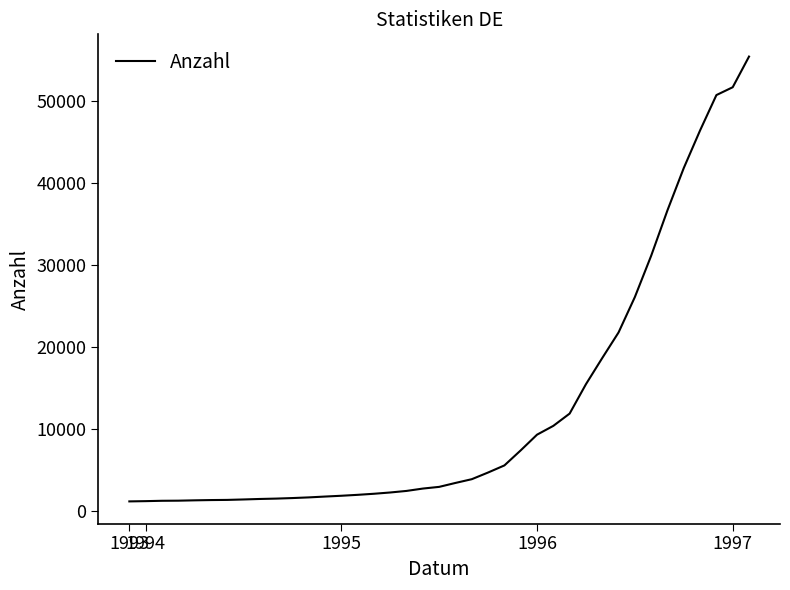

What is the difference between the second highest and second lowest values?

50509